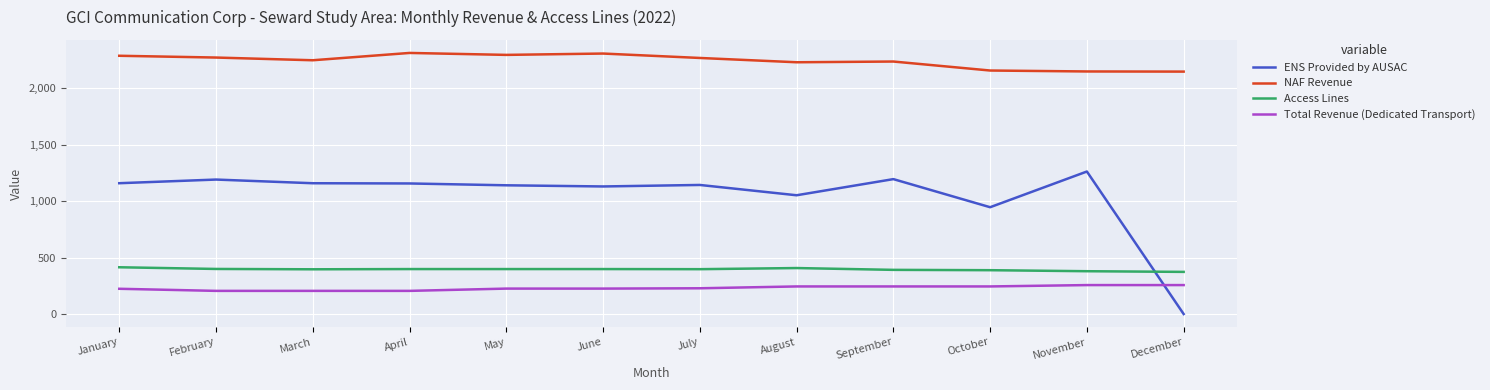

True or false: Total Revenue (Dedicated Transport) and NAF Revenue cross at least once.

False